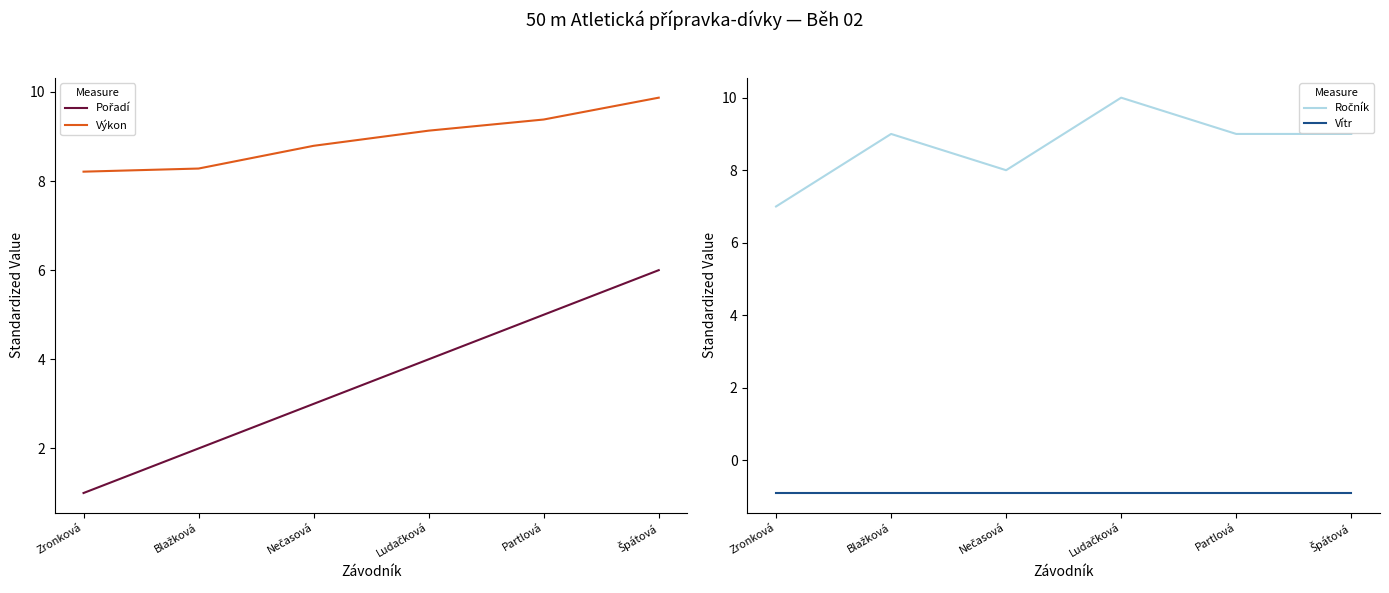

Is it true that Vítr equals -0.9 at Zronková?

True